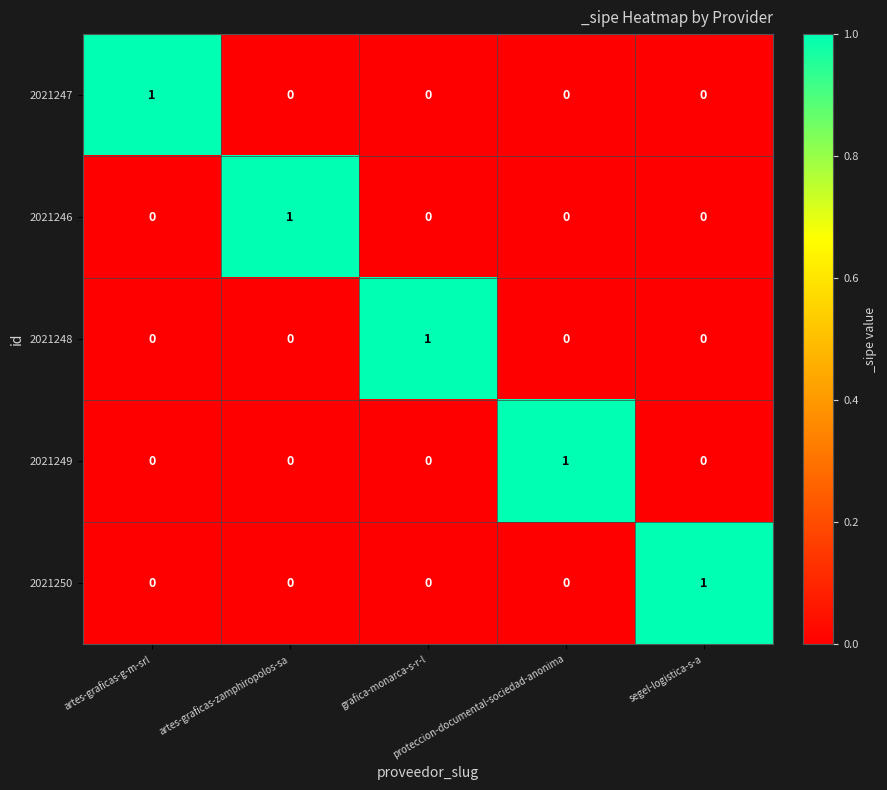

At how many categories does at least one series exceed 0?

5